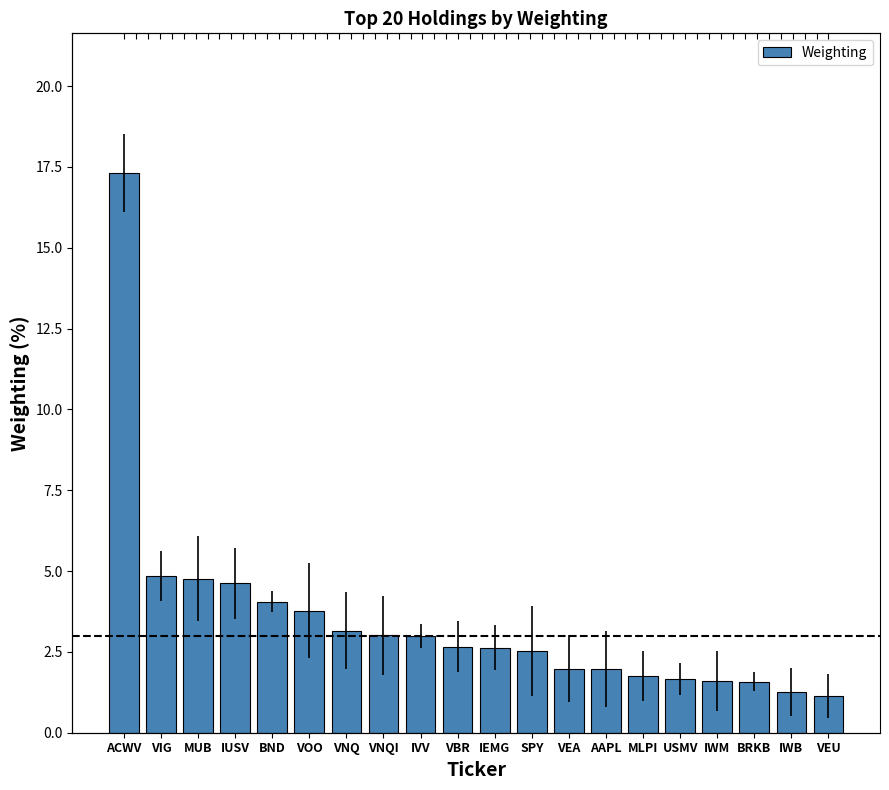

How many series are shown in this chart?

1